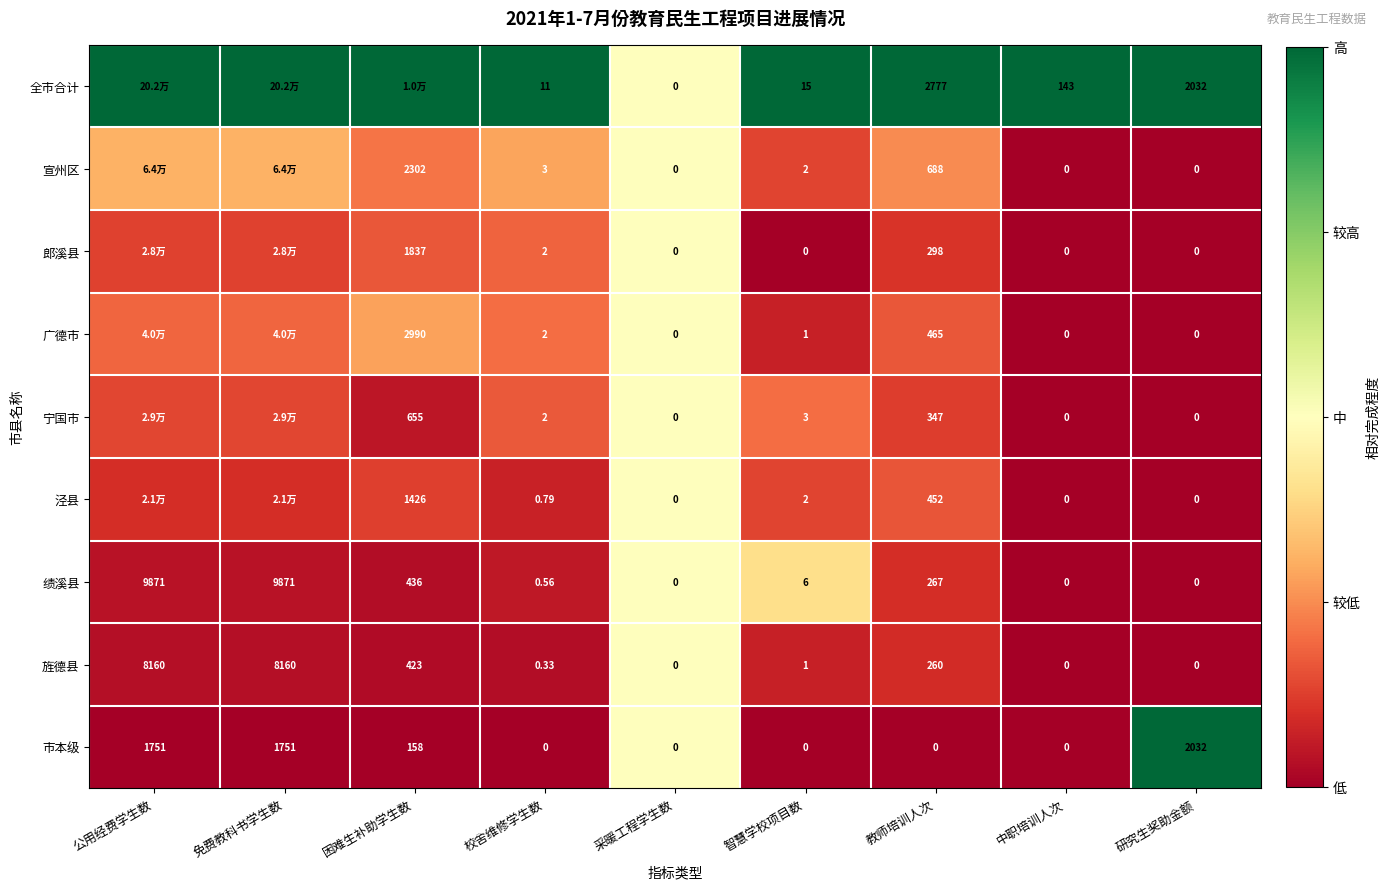

Is the value of 市本级 at 研究生奖助金额 greater than the value of 宣州区 at 困难生补助学生数?

No